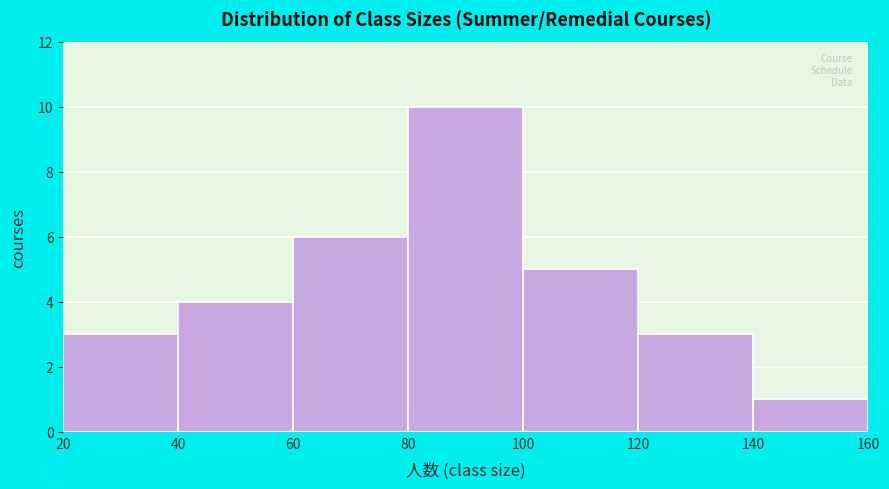

Which range on the x-axis has the tallest bar?

80 to 100